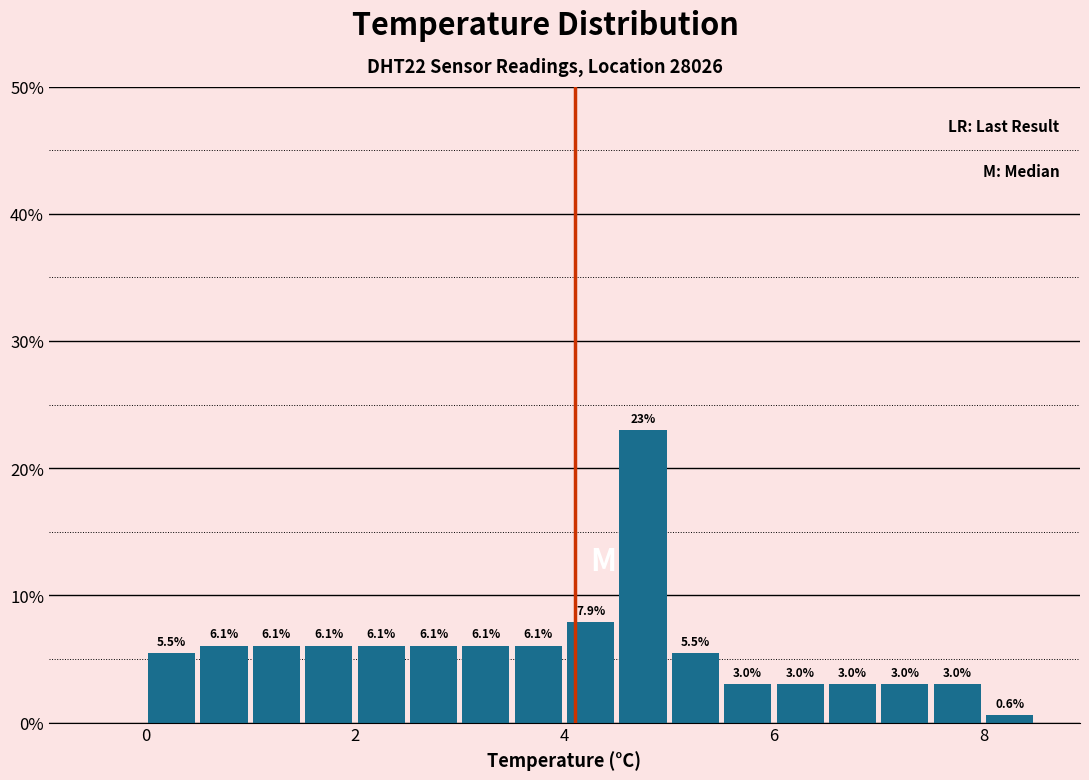

Read against the x-axis, roughly where is the centre of the tallest bar?

4.8